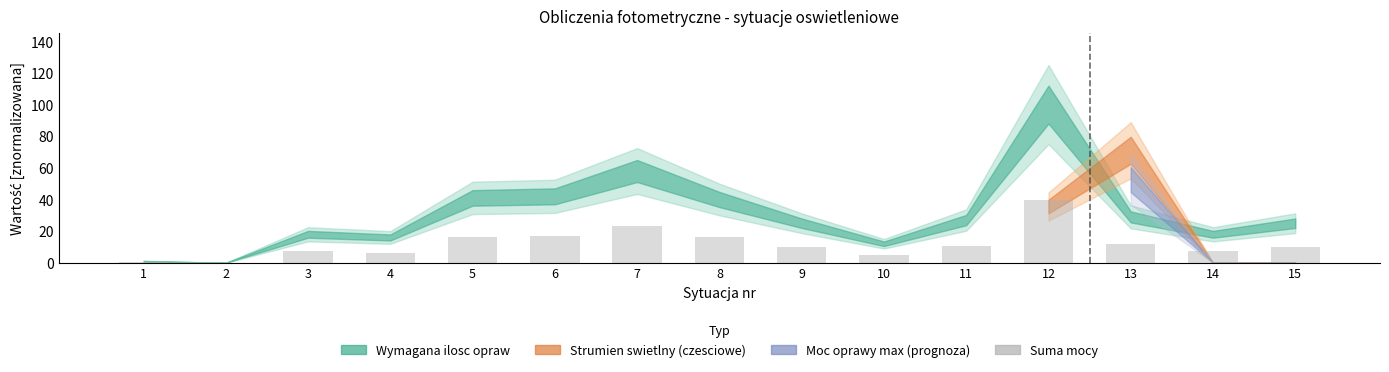

What is the change in value from 5 to 7?

+6.8